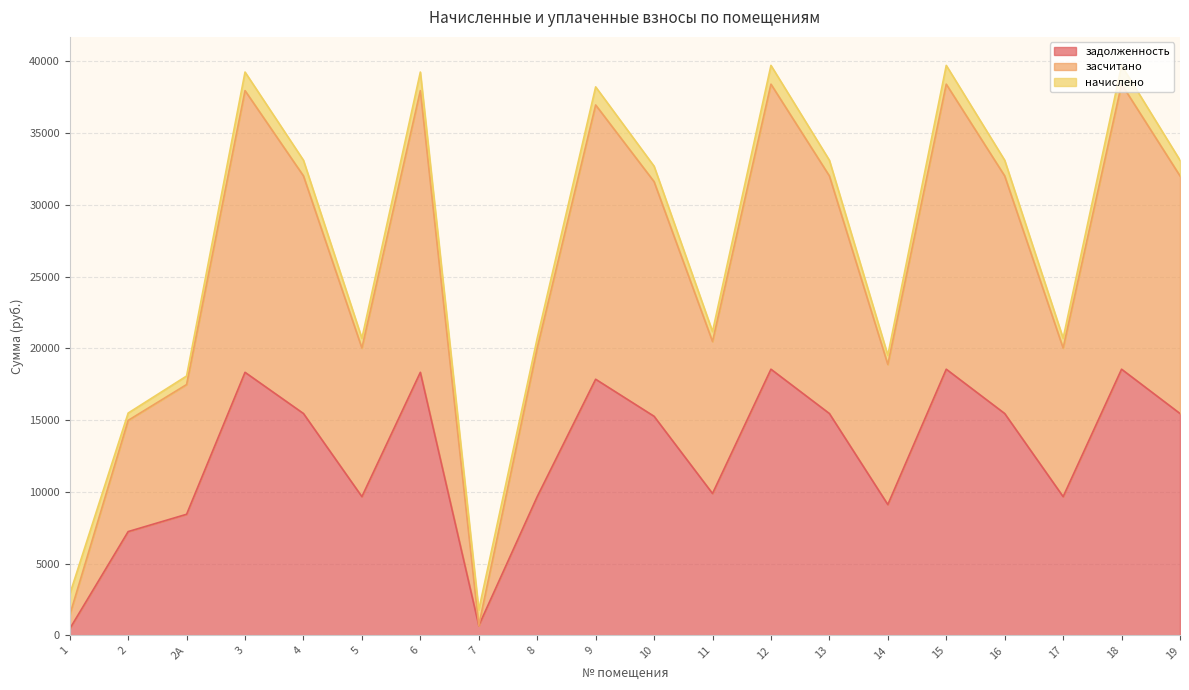

At which category does засчитано reach its first local peak?

3